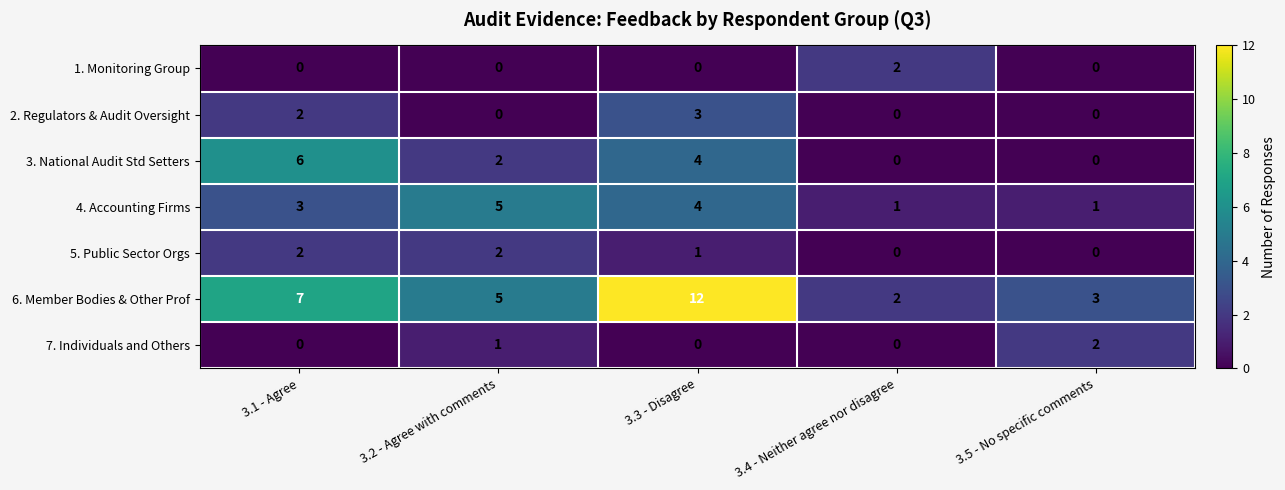

What is the maximum value shown in the chart?

12